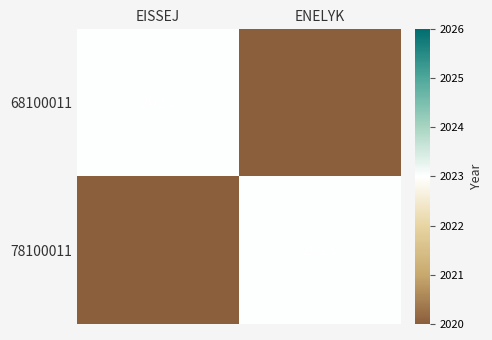

True or false: 68100011 has a value of 857 at EISSEJ.

False